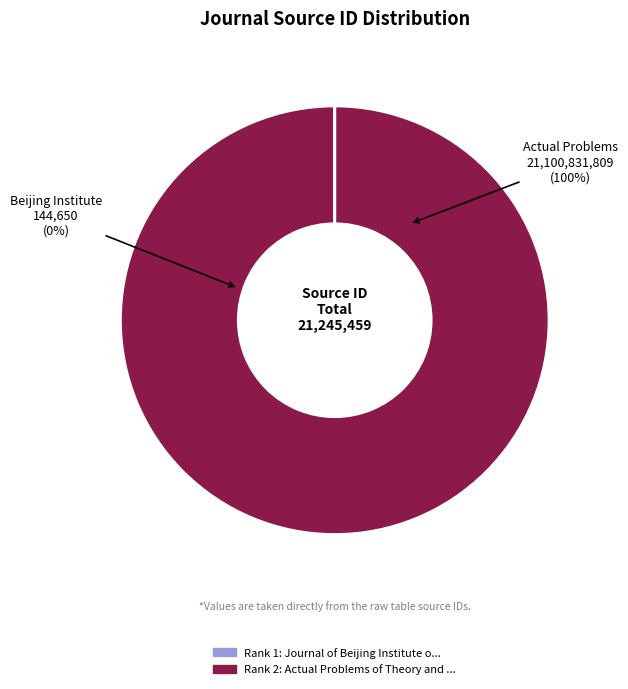

Is it true that Actual Problems of Theory and History of Art is 100% of the pie?

True